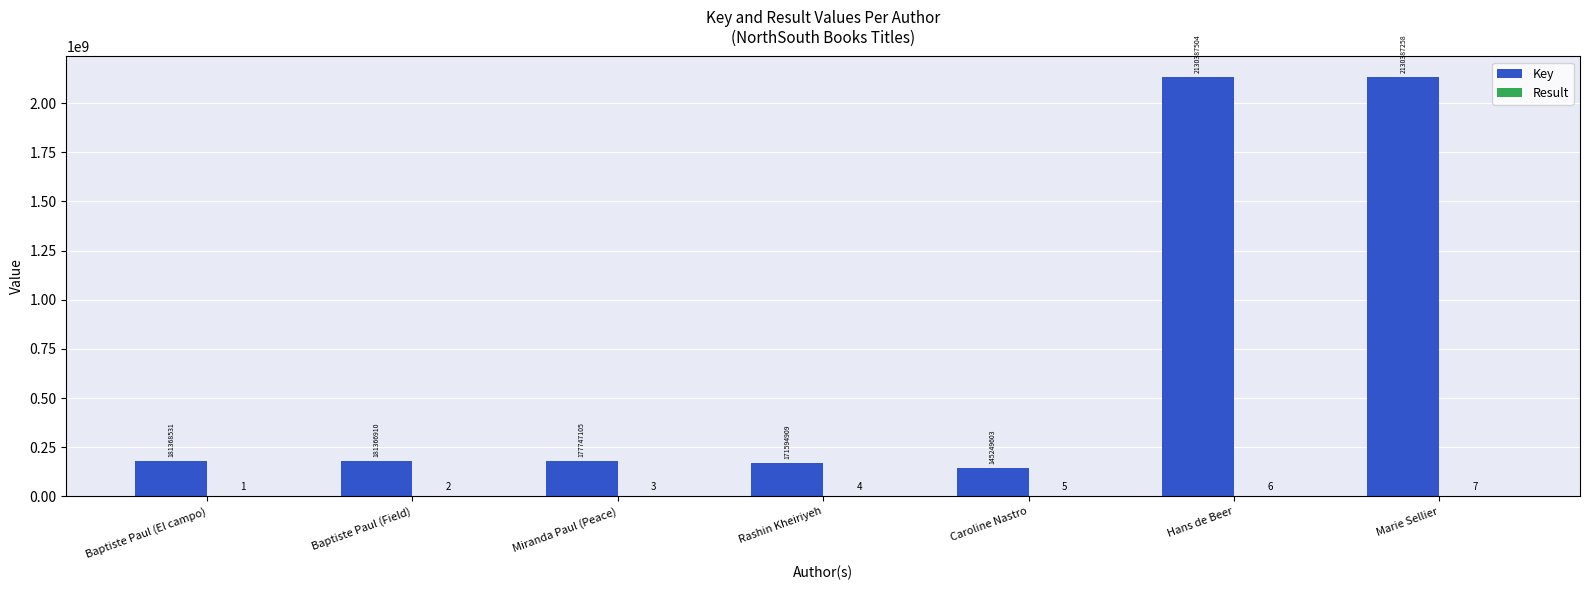

What value does the Key series have at Baptiste Paul (El campo)?

181368531